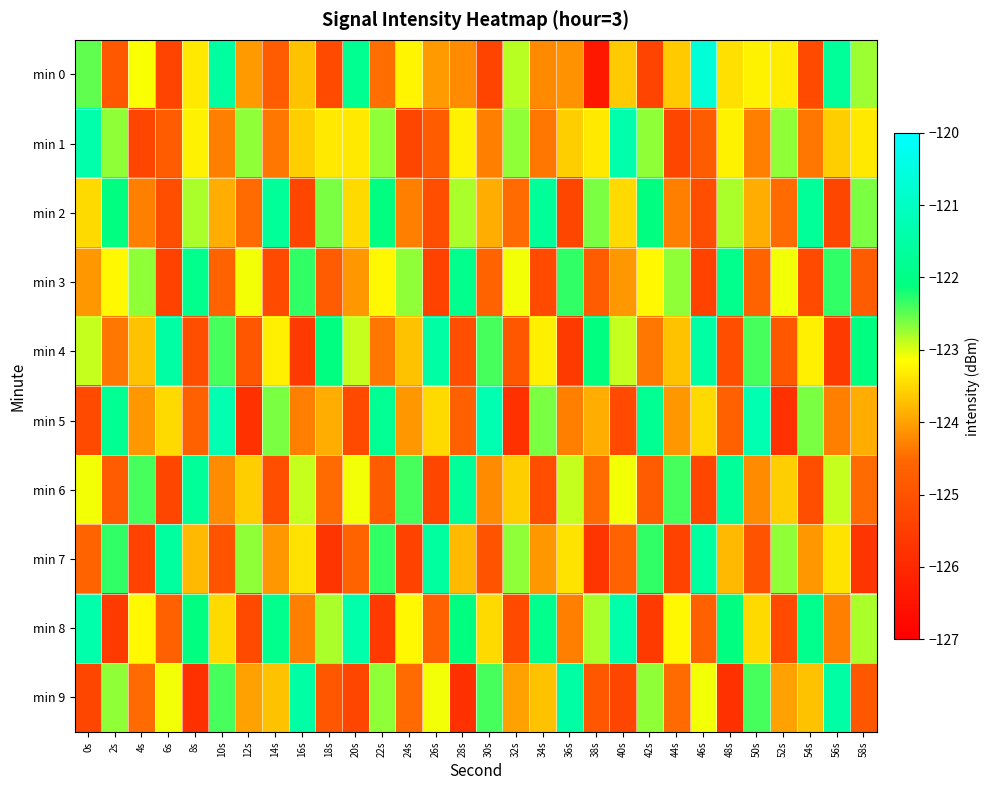

Rank the series by their maximum value, from lowest to highest.

min 3, min 2, min 6, min 7, min 4, min 9, min 8, min 1, min 5, min 0